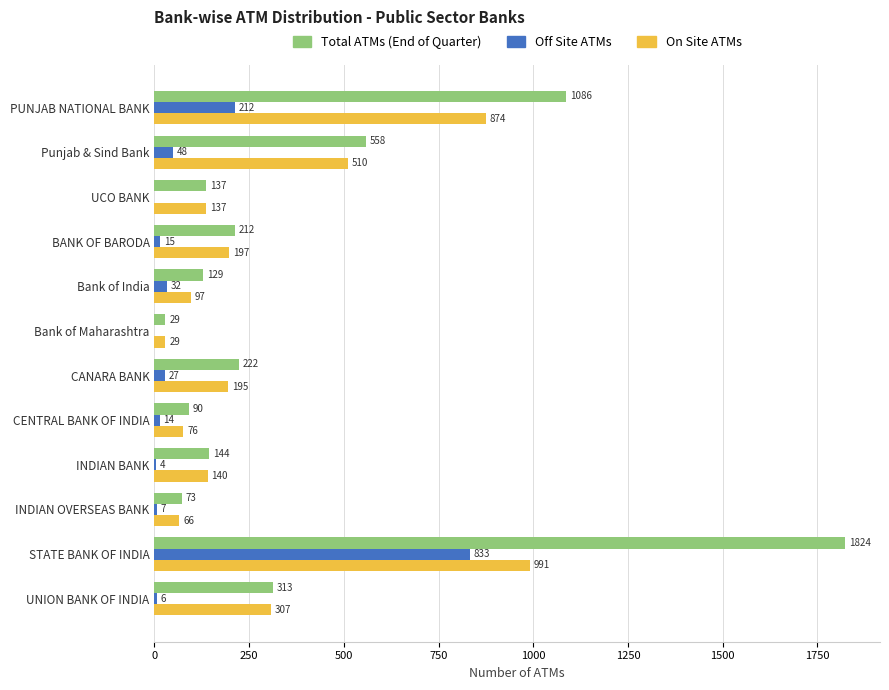

Which series changed the most between CANARA BANK and CENTRAL BANK OF INDIA?

Total ATMs (End of Quarter)